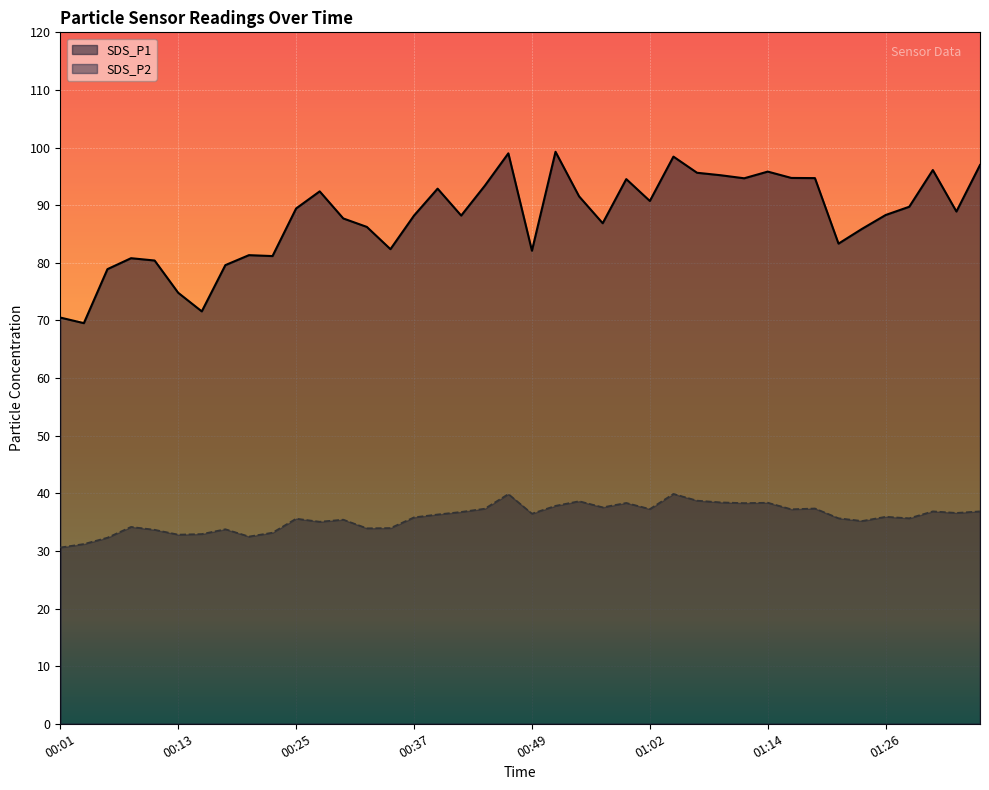

Is the value of SDS_P2 at 00:54 greater than the value of SDS_P1 at 00:47?

No